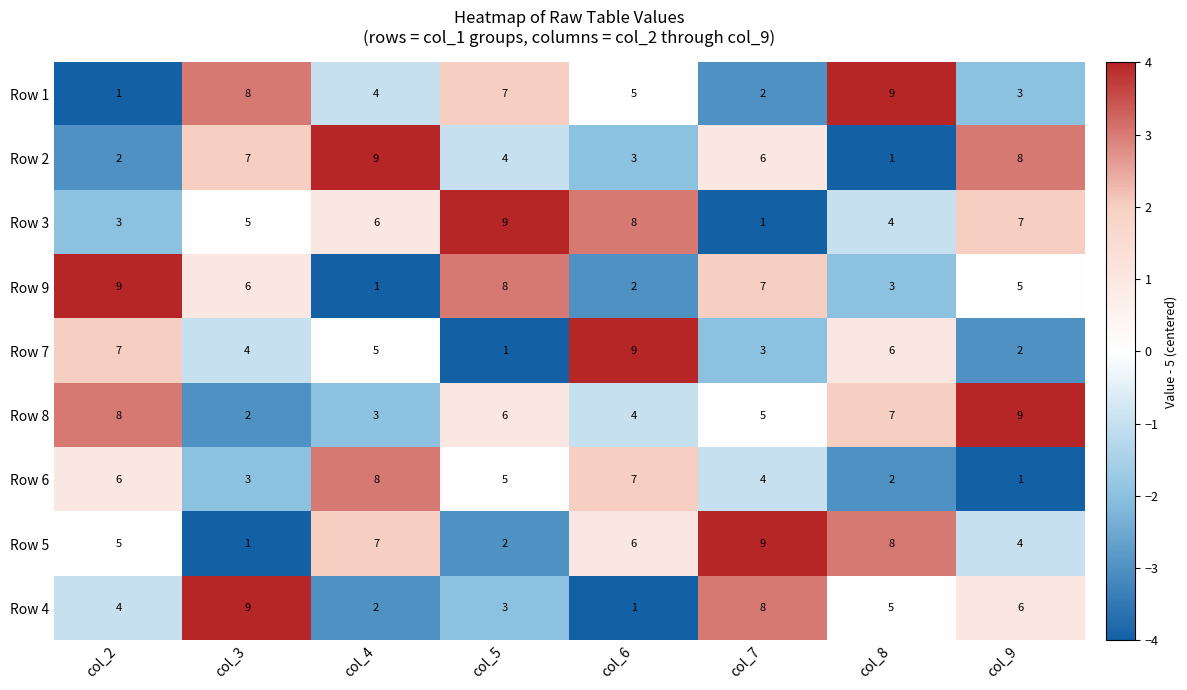

Which series changed the most between col_3 and col_9?

Row 8